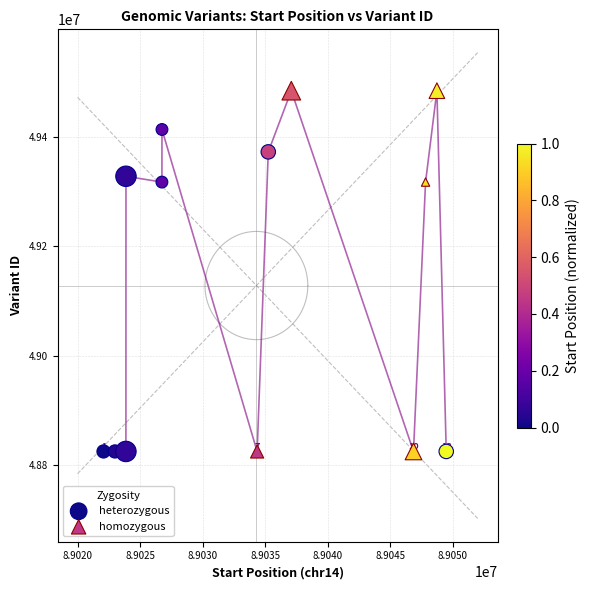

Which series reaches the maximum Y coordinate?

homozygous